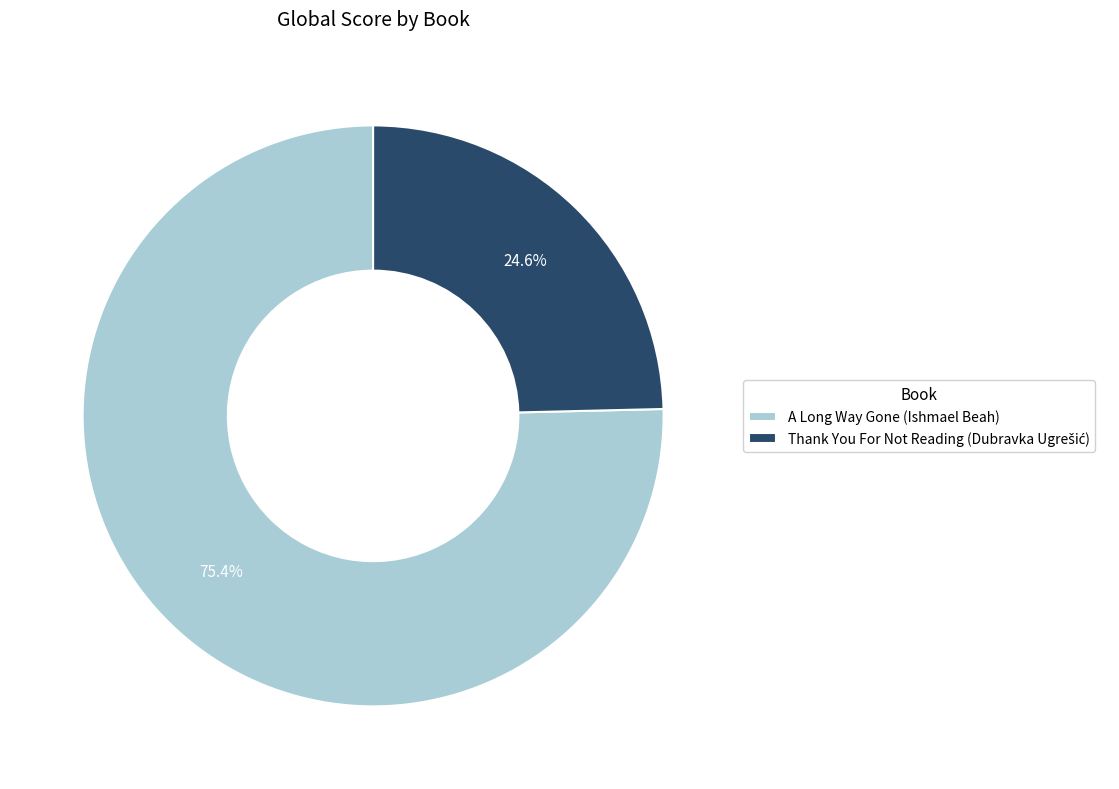

What percentage is NOT represented by A Long Way Gone (Ishmael Beah)?

24.6%